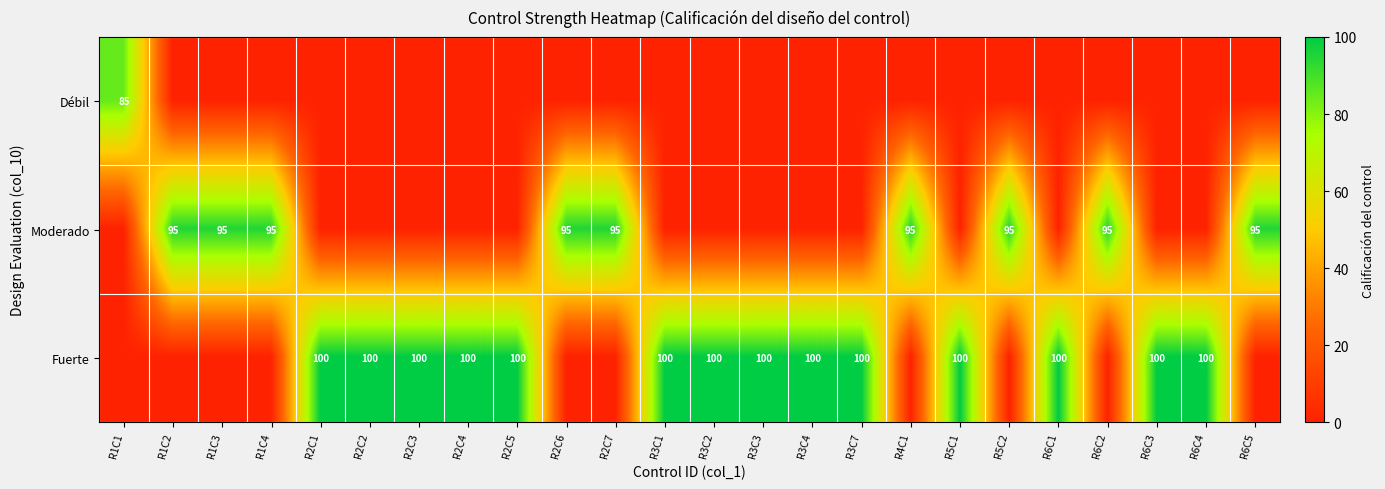

True or false: Fuerte has a value of 100 at R2C2.

True